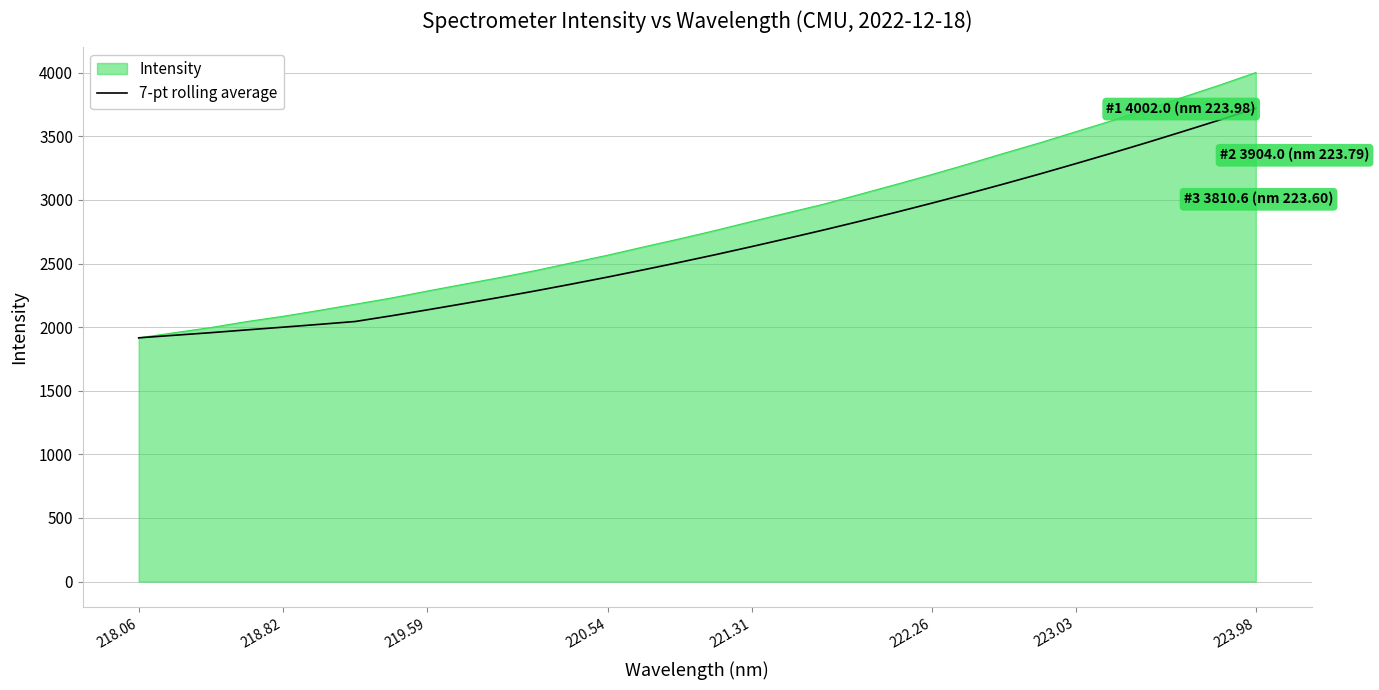

What is the maximum value shown in the chart?

4002.0